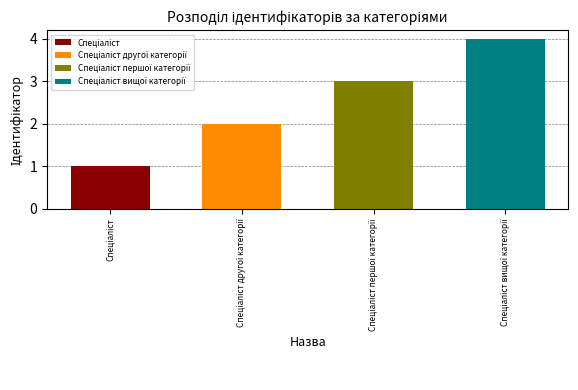

Count the values in the range 2 to 4.

3